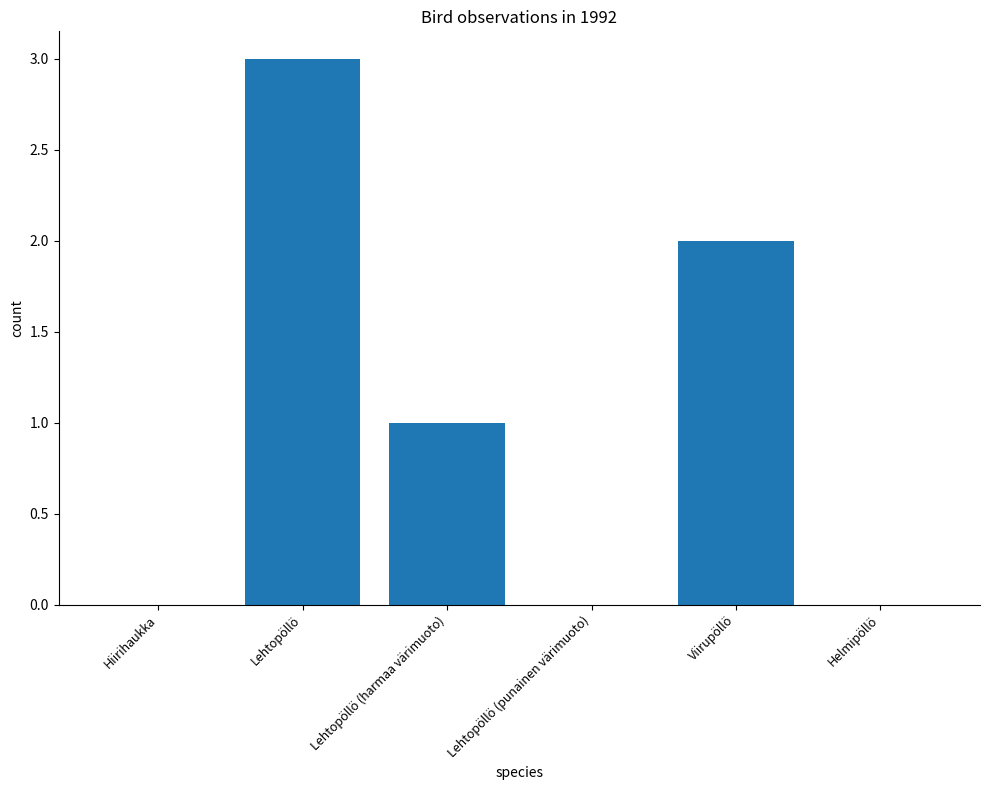

The value at Lehtopöllö (harmaa värimuoto) is 0. True or false?

False